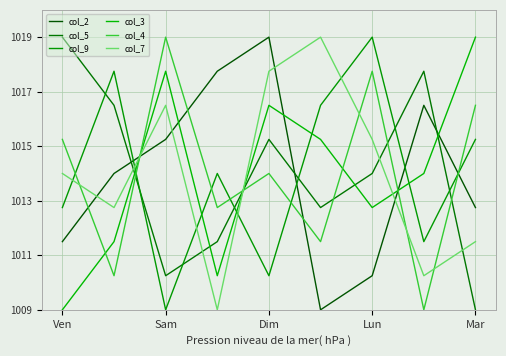

What is the label of the 2nd point from the left?

Sam